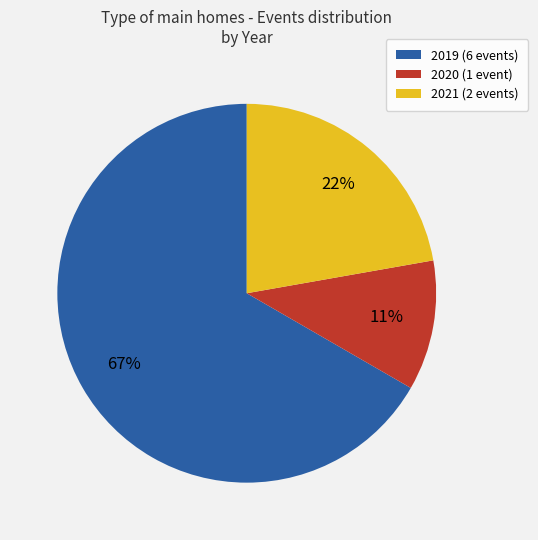

Rank the categories by value from highest to lowest.

2019 (6 events), 2021 (2 events), 2020 (1 event)